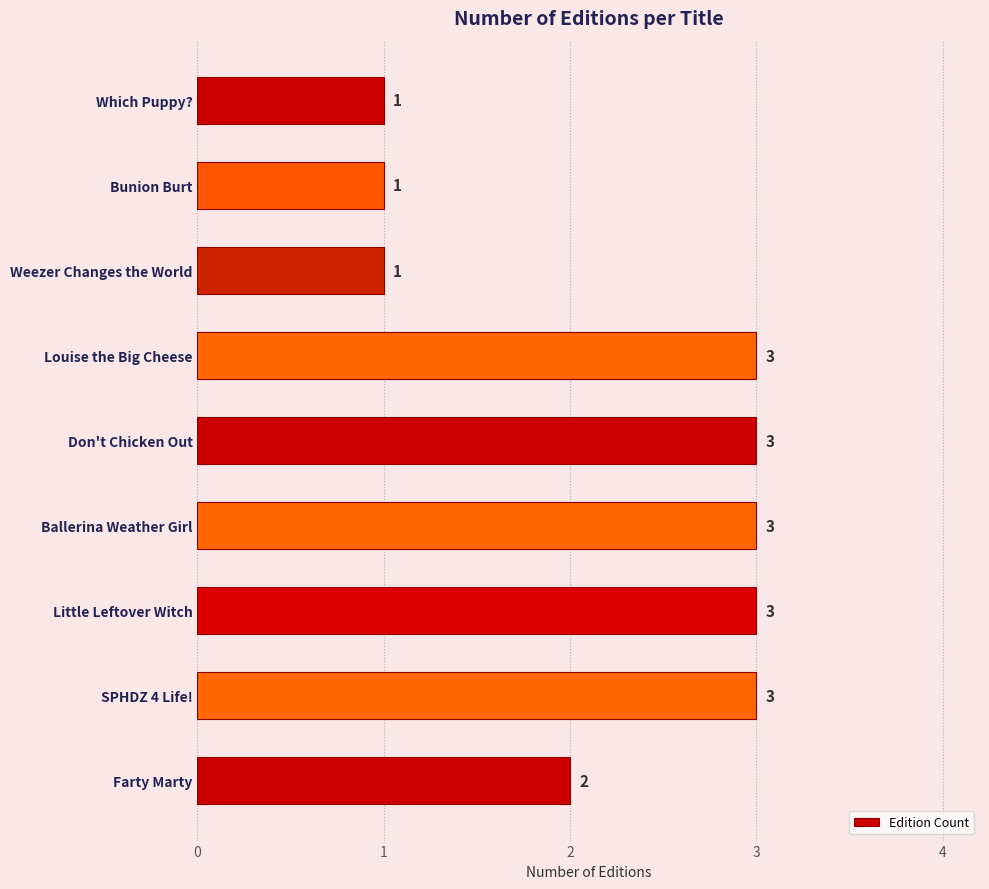

Count the number of categories in the chart.

9